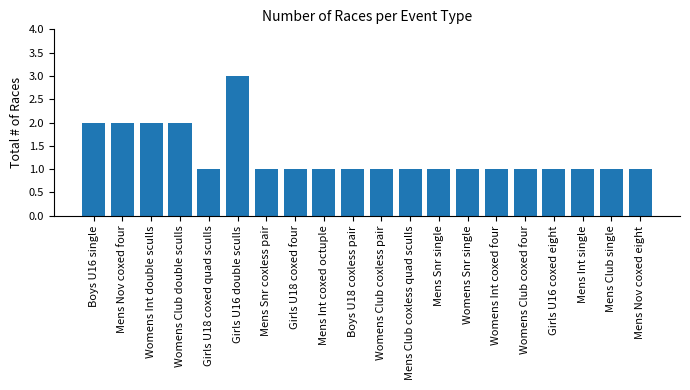

Which label corresponds to the largest value in the chart?

Girls U16 double sculls